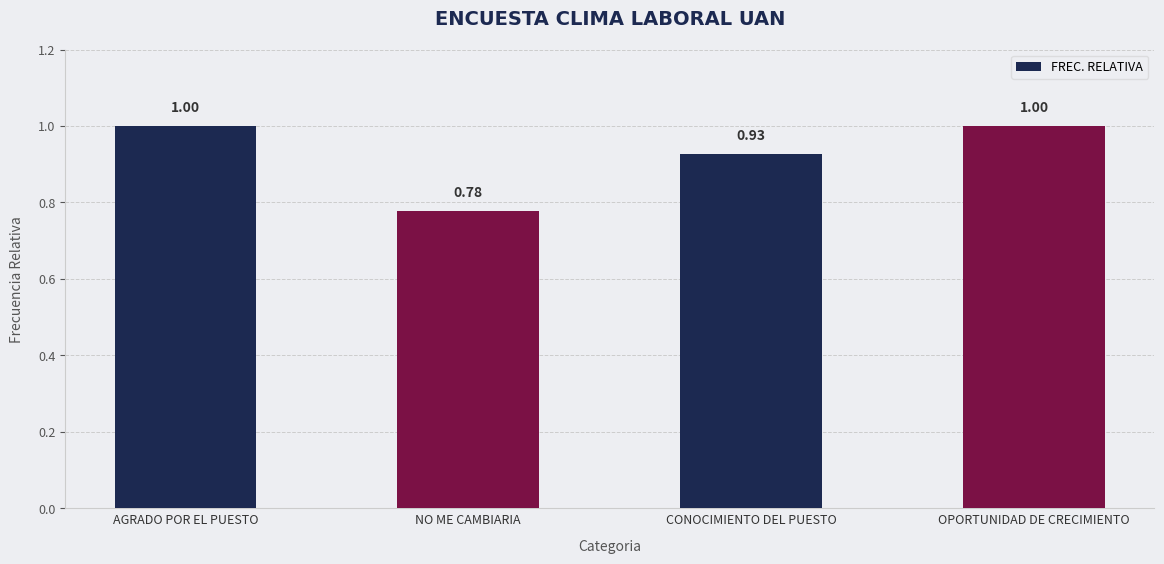

What is the sum of the values at CONOCIMIENTO DEL PUESTO and OPORTUNIDAD DE CRECIMIENTO?

1.9